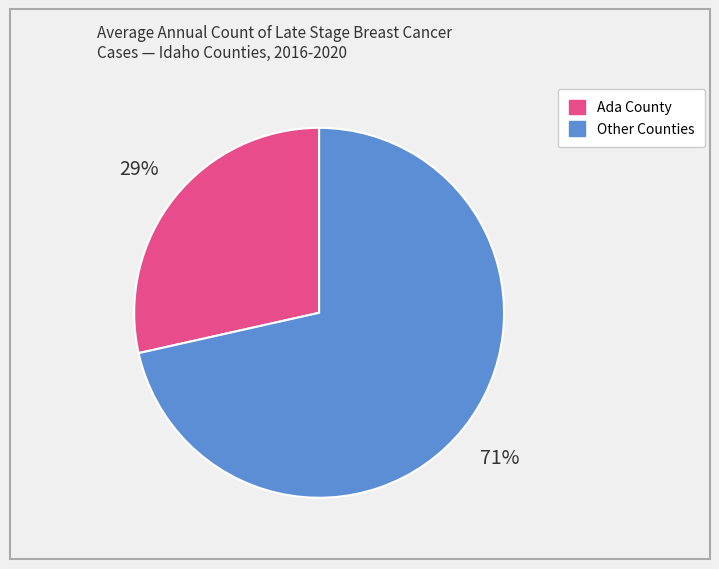

Is the sum of Other Counties and Ada County greater than half?

Yes